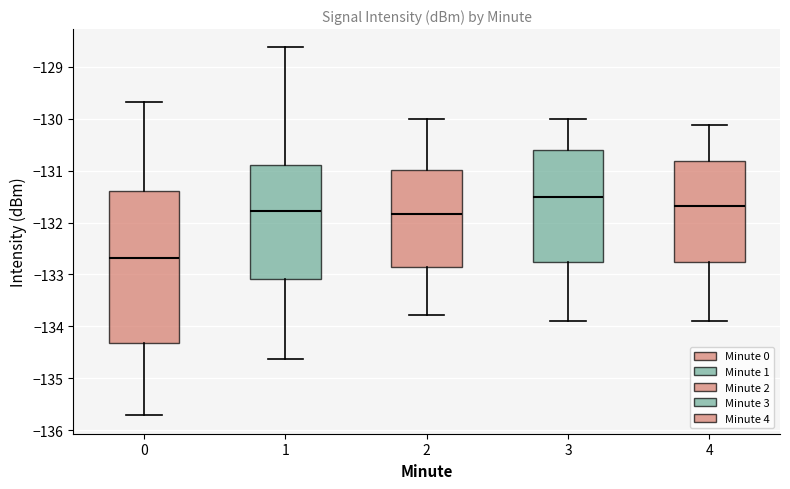

Which box's median line is the lowest?

0